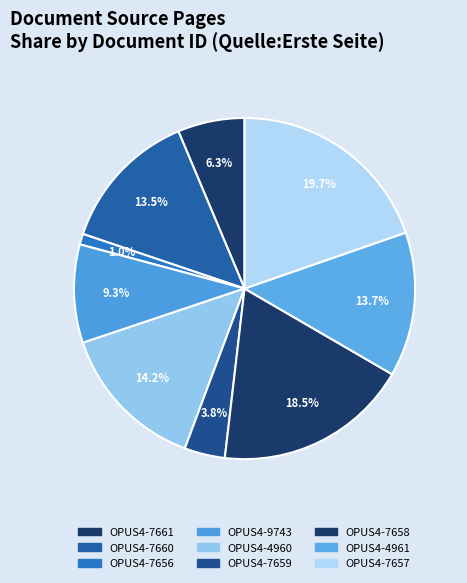

What percentage is NOT represented by OPUS4-4960?

85.8%